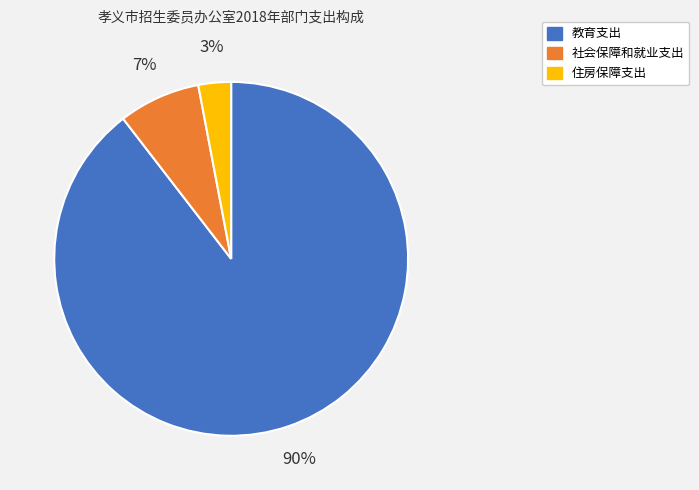

Does 教育支出 account for over 50% of the chart?

Yes